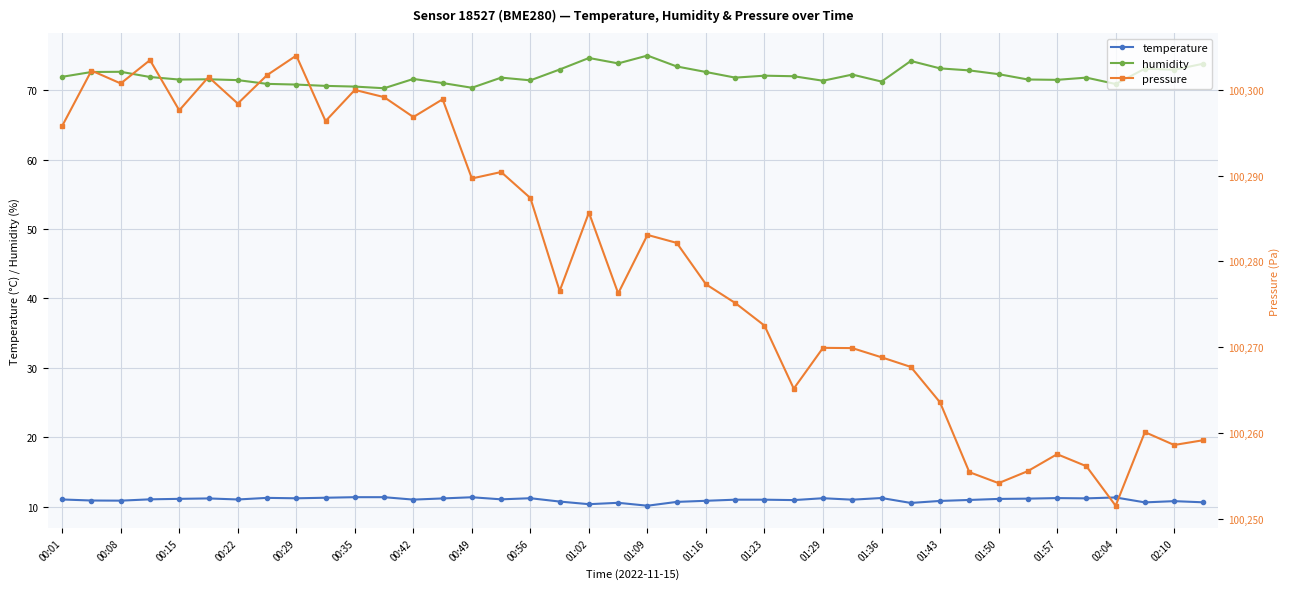

True or false: humidity has a value of 113.1 at 00:35.

False